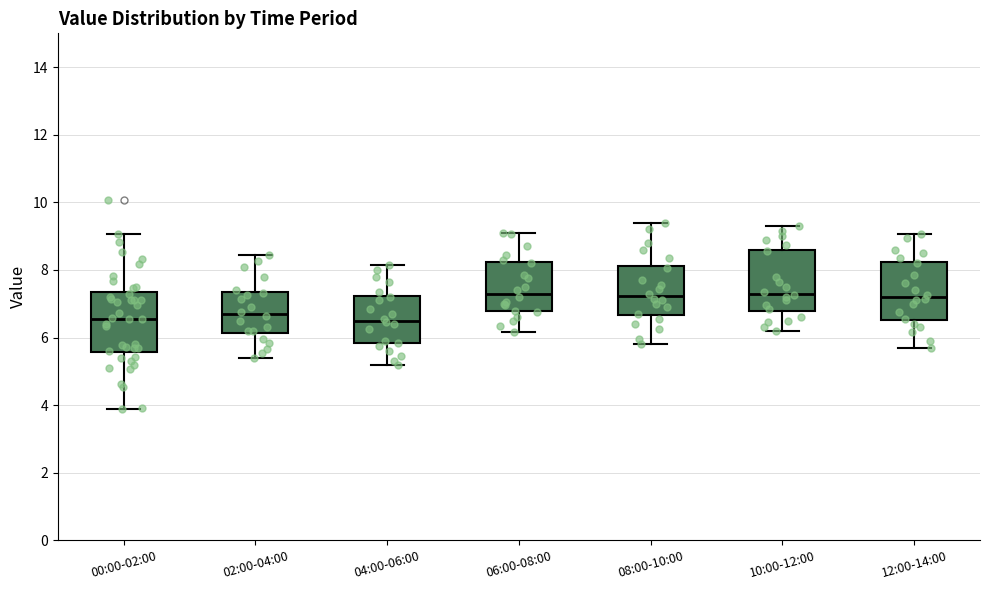

Reading left to right, transcribe this box plot: for each box, give where its median line is, the range the box spans, and where its two whiskers end, as read against the y-axis. The values are not printed on the chart, so give them approximately, as read against the axis.

00:00-02:00: median 6.6, box 5.6 to 7.4, whiskers 4.0 to 9.0
02:00-04:00: median 6.8, box 6.2 to 7.4, whiskers 5.4 to 8.4
04:00-06:00: median 6.6, box 5.8 to 7.2, whiskers 5.2 to 8.2
06:00-08:00: median 7.4, box 6.8 to 8.2, whiskers 6.2 to 9.2
08:00-10:00: median 7.2, box 6.6 to 8.2, whiskers 5.8 to 9.4
10:00-12:00: median 7.4, box 6.8 to 8.6, whiskers 6.2 to 9.4
12:00-14:00: median 7.2, box 6.6 to 8.2, whiskers 5.8 to 9.0